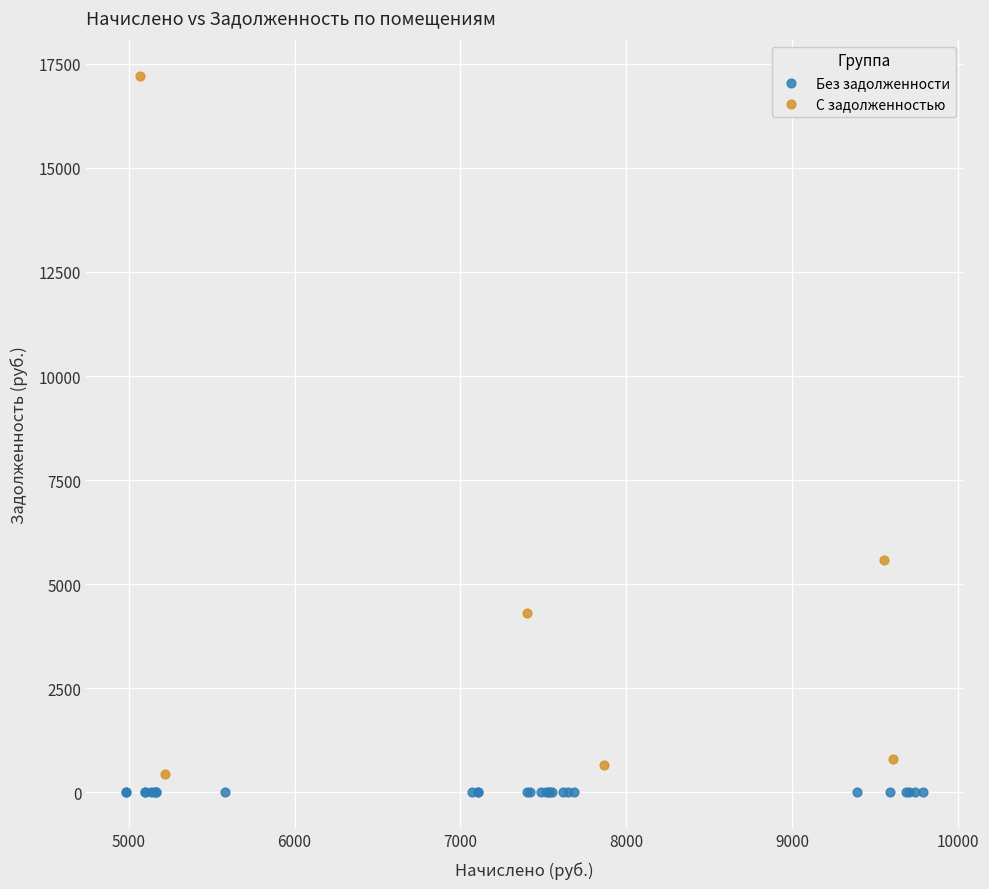

Which series reaches the maximum Y coordinate?

С задолженностью